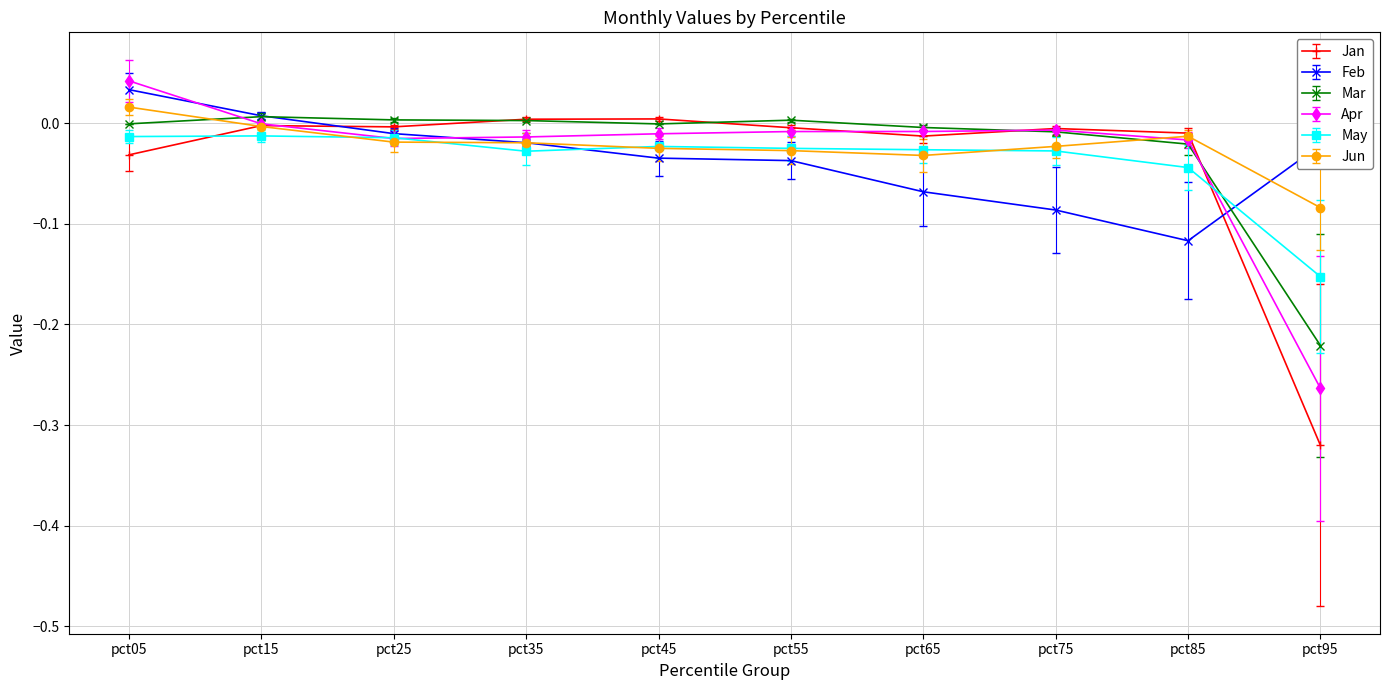

Is the value of Apr at pct85 greater than the value of Mar at pct35?

No